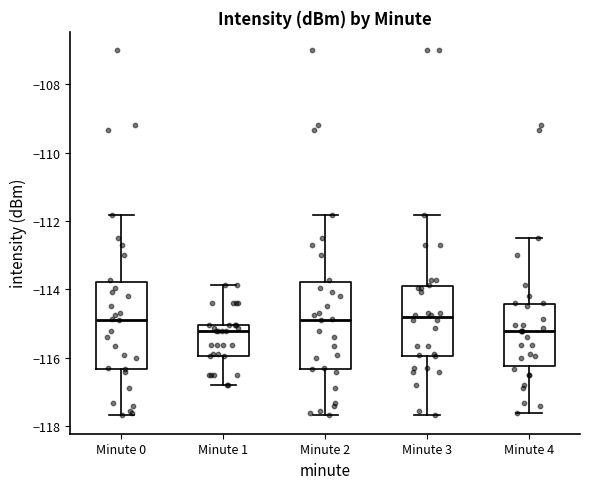

Reading left to right, read every box against the y-axis: the position of its median line, the range the box covers, and the ends of its whiskers. The values are not printed on the chart, so give them approximately, as read against the axis.

Minute 0: median -114.8, box -116.4 to -113.8, whiskers -117.6 to -111.8
Minute 1: median -115.2, box -116.0 to -115.0, whiskers -116.8 to -113.8
Minute 2: median -114.8, box -116.4 to -113.8, whiskers -117.6 to -111.8
Minute 3: median -114.8, box -116.0 to -113.8, whiskers -117.6 to -111.8
Minute 4: median -115.2, box -116.2 to -114.4, whiskers -117.6 to -112.4